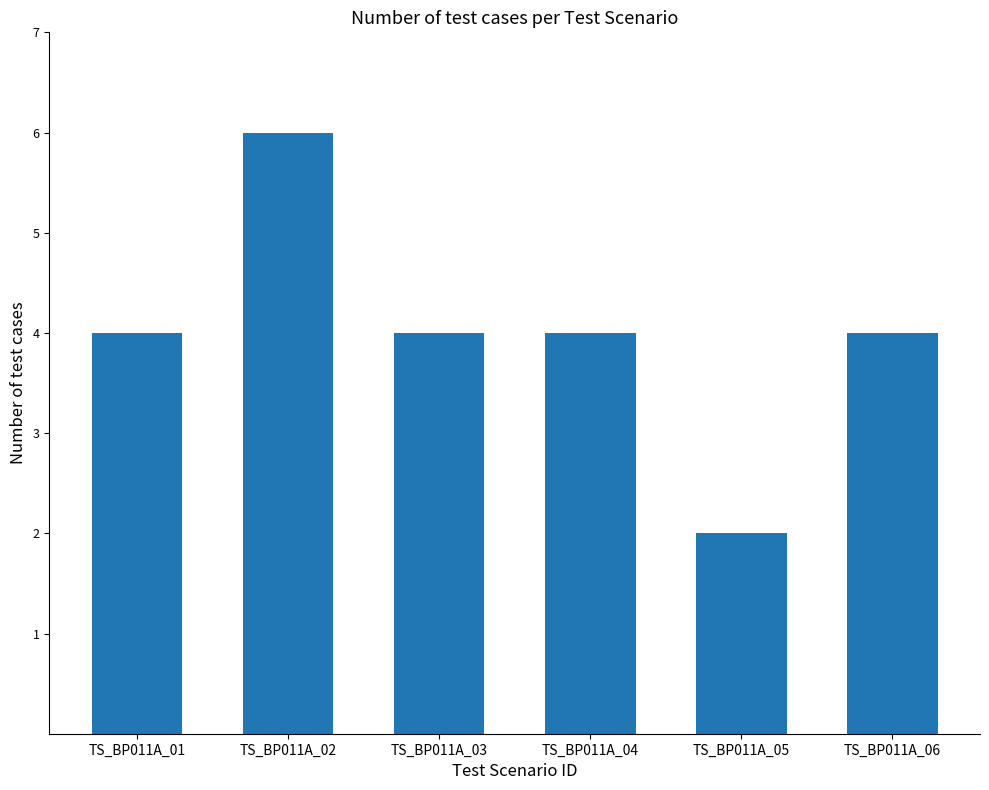

How many bars are there in total?

6